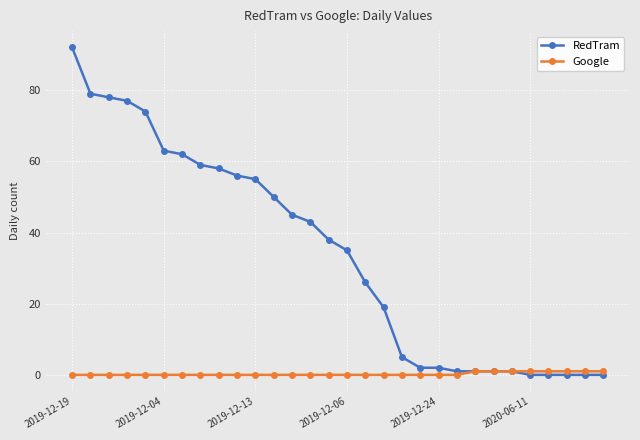

What are all the series names shown in the legend?

RedTram, Google